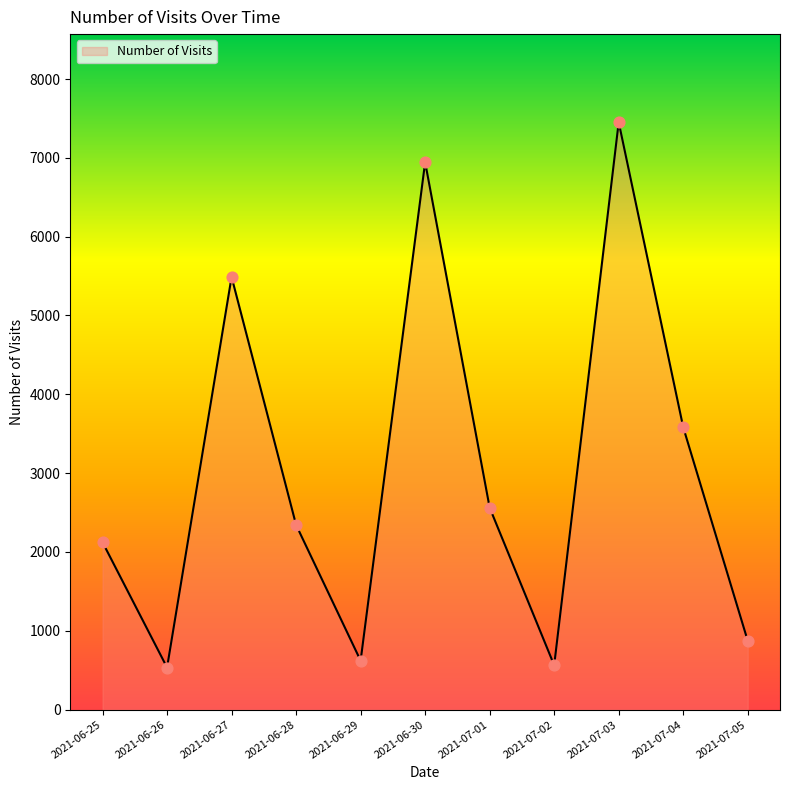

What is the change in value from 2021-06-27 to 2021-07-04?

-1907